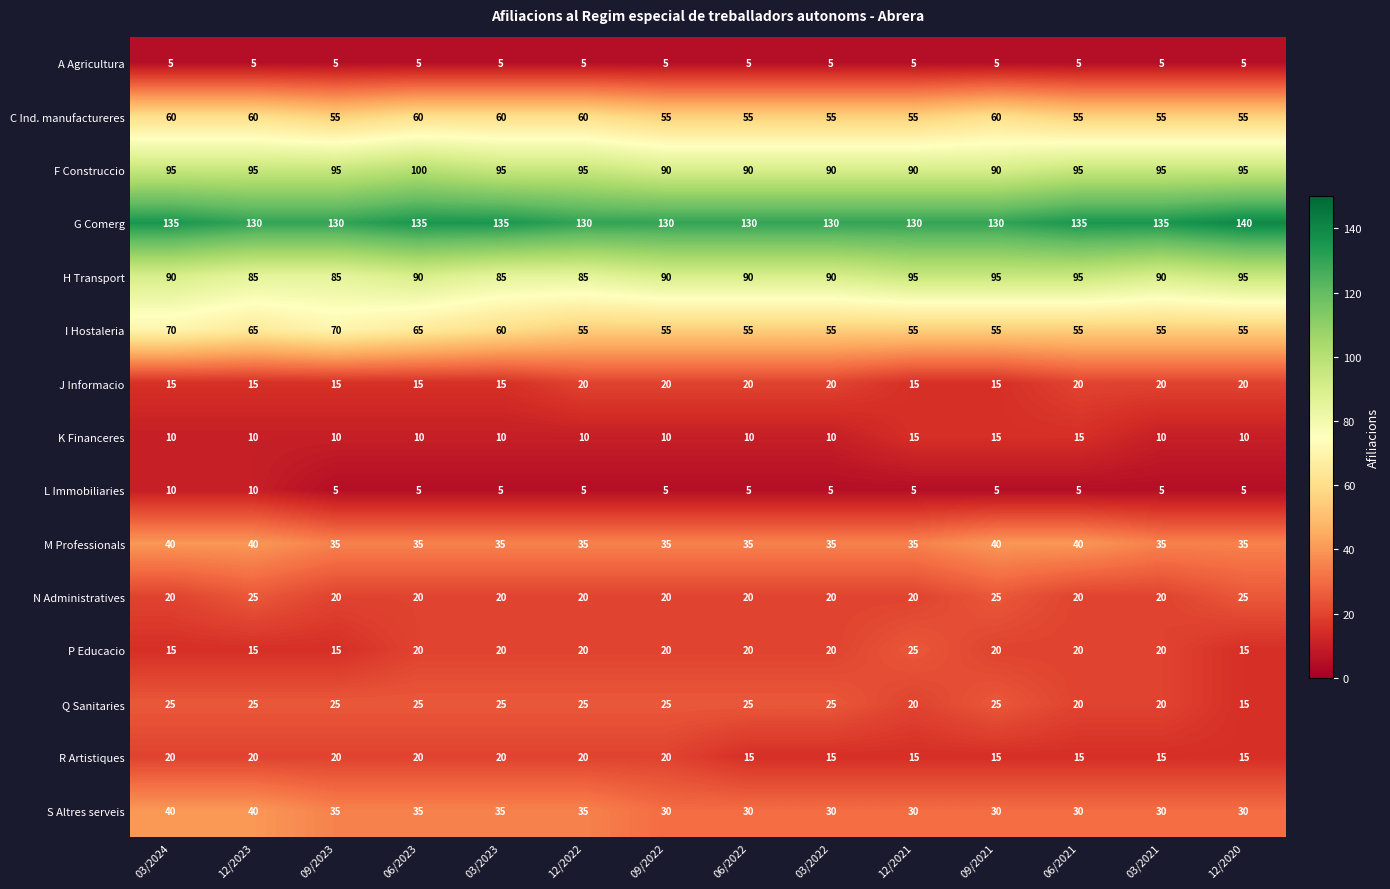

What is the difference between the highest and lowest values at 12/2023?

125